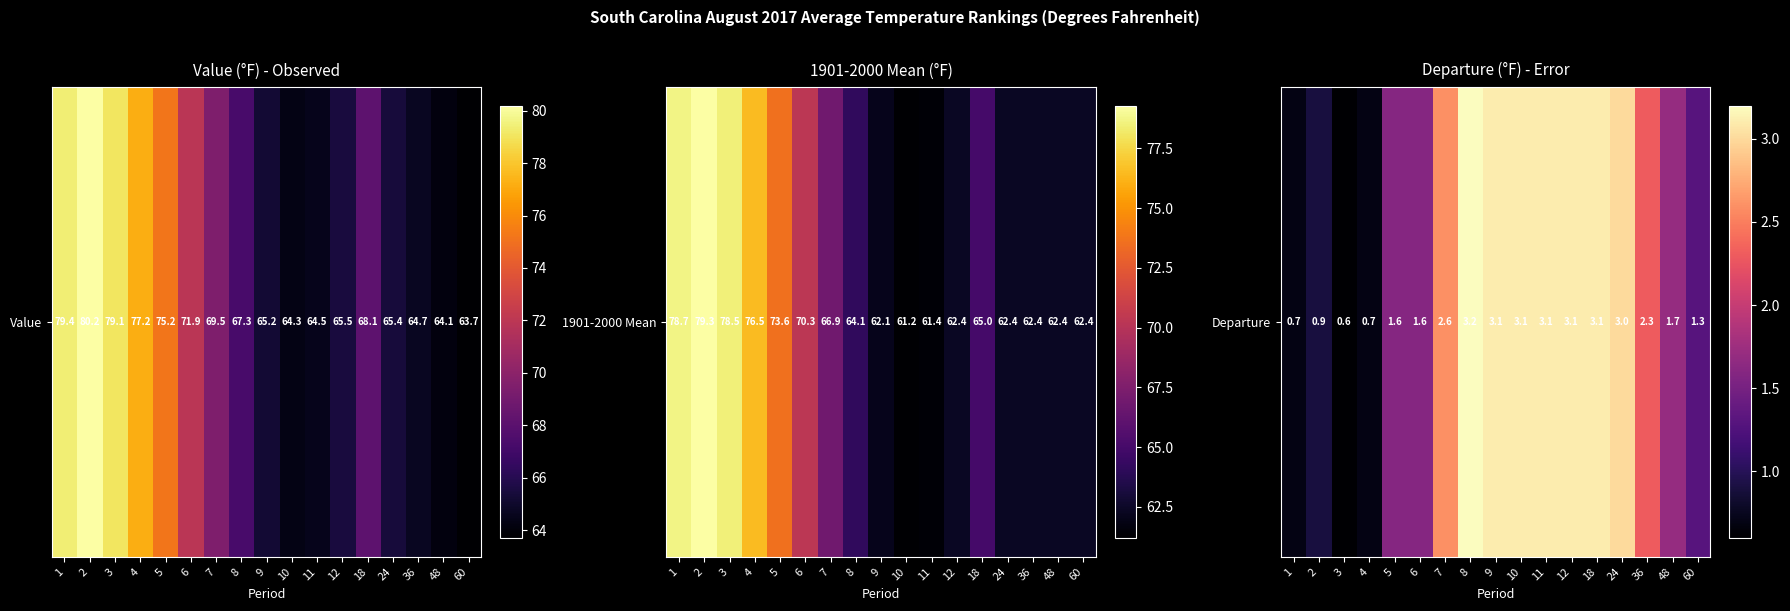

Is it true that the value at 1 is 1.2?

False